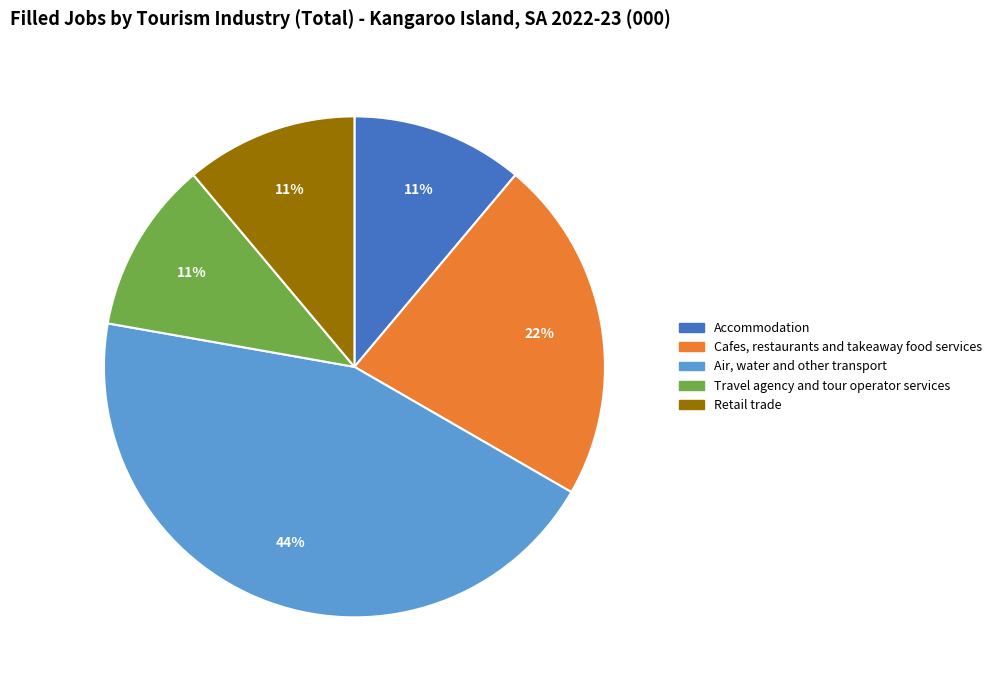

How many segments does this pie chart have?

5